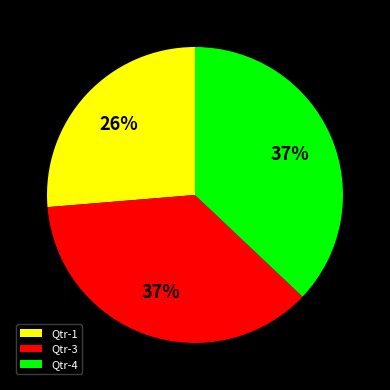

How many segments does this pie chart have?

3